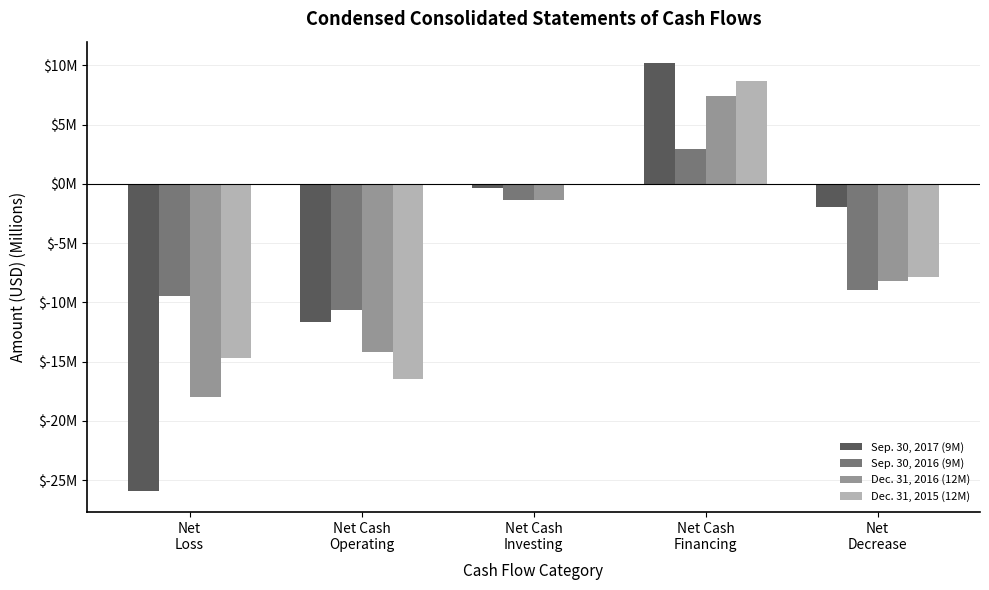

Rank the series at Net Cash
Investing from lowest to highest value.

Dec. 31, 2016 (12M), Sep. 30, 2016 (9M), Sep. 30, 2017 (9M), Dec. 31, 2015 (12M)